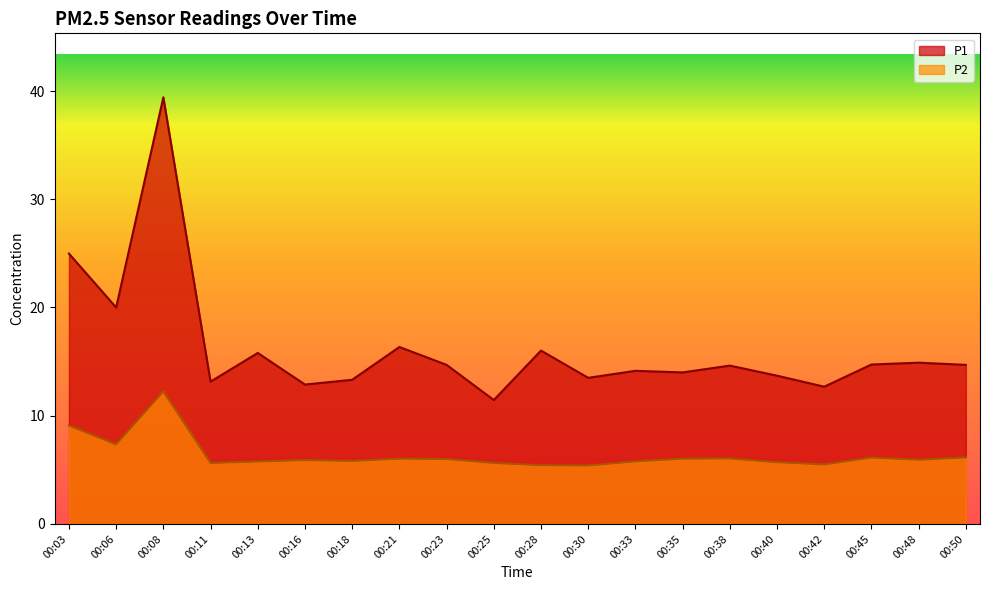

What is the minimum value for P1?

11.4